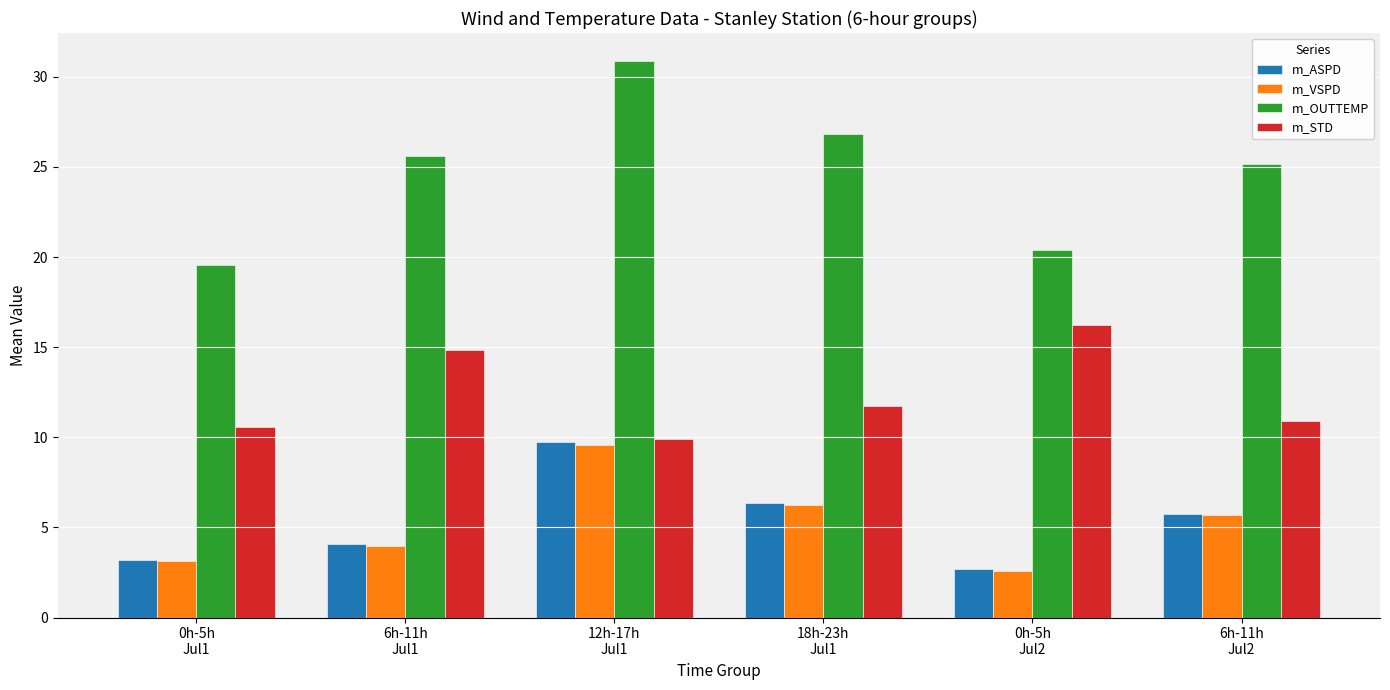

At which label does m_OUTTEMP reach its minimum?

0h-5h
Jul1